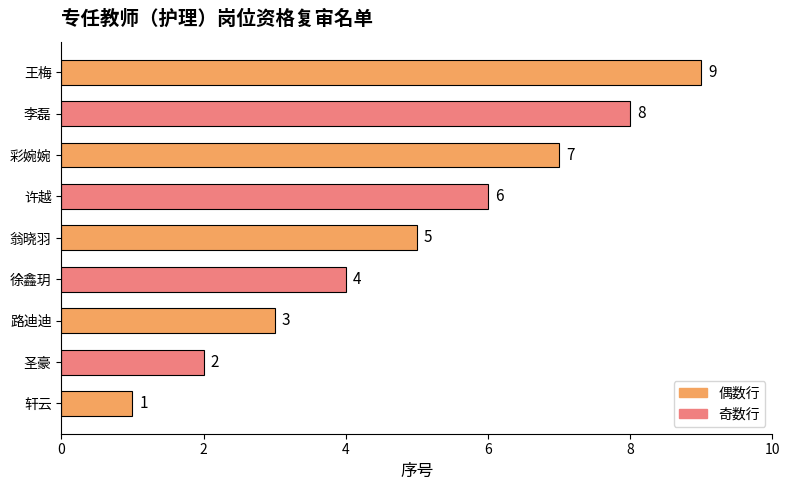

Does the chart contain stacked bars?

No